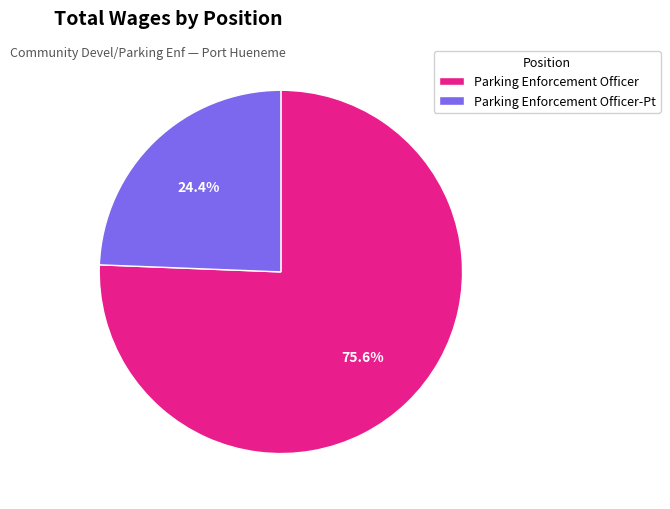

Is it true that Parking Enforcement Officer-Pt is 13% of the pie?

False